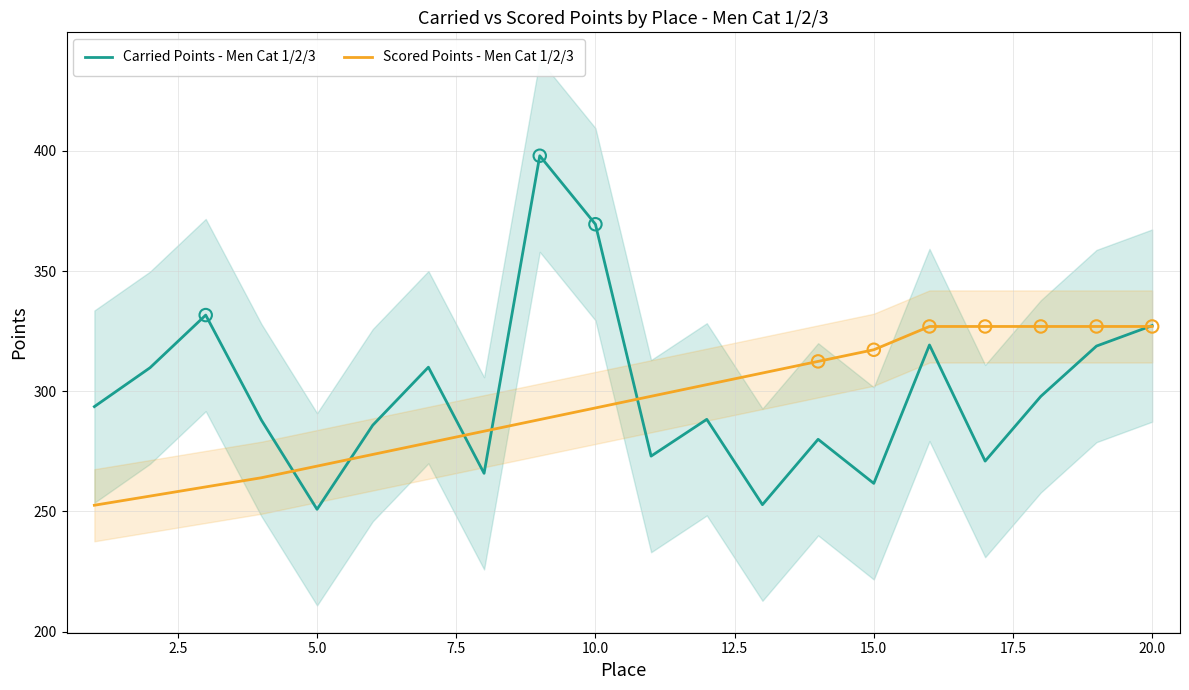

What is the minimum value for Carried Points - Men Cat 1/2/3?

250.9